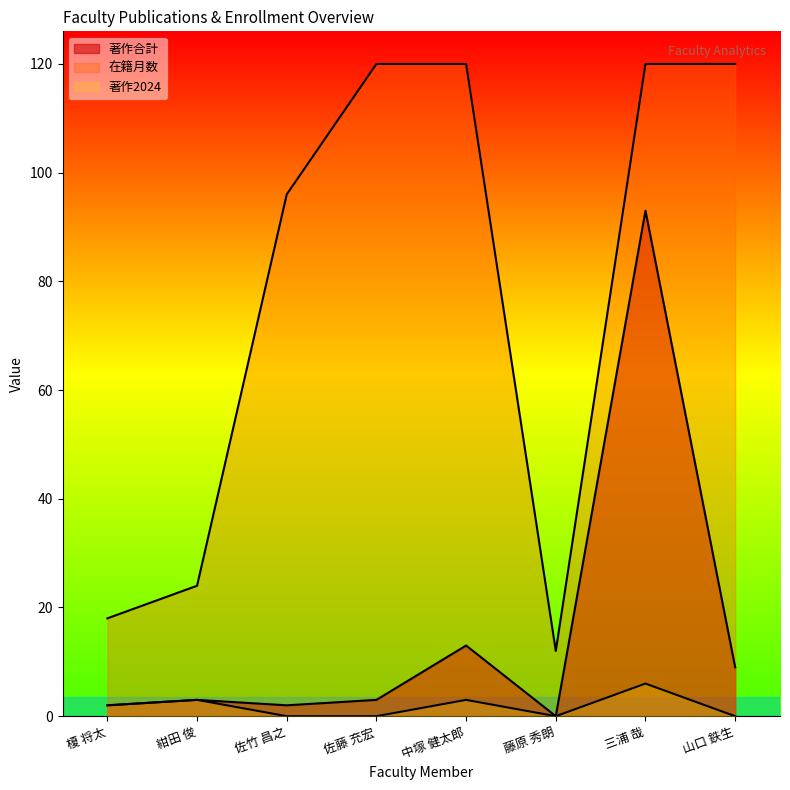

Which series changed the most between 榎 将太 and 佐竹 昌之?

在籍月数